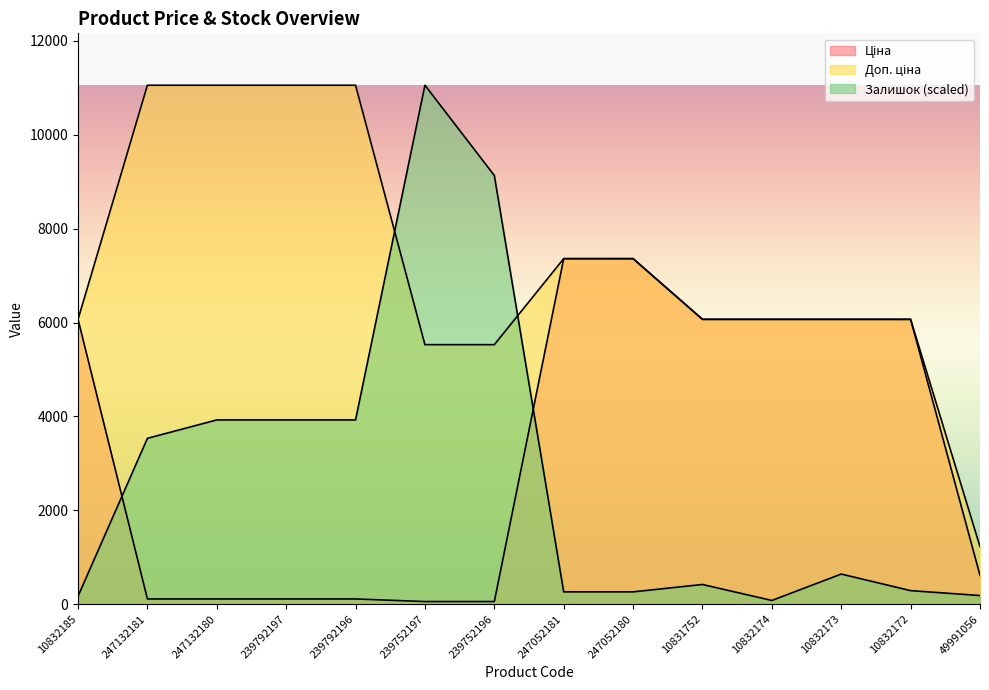

What position from the right is 239752196?

8